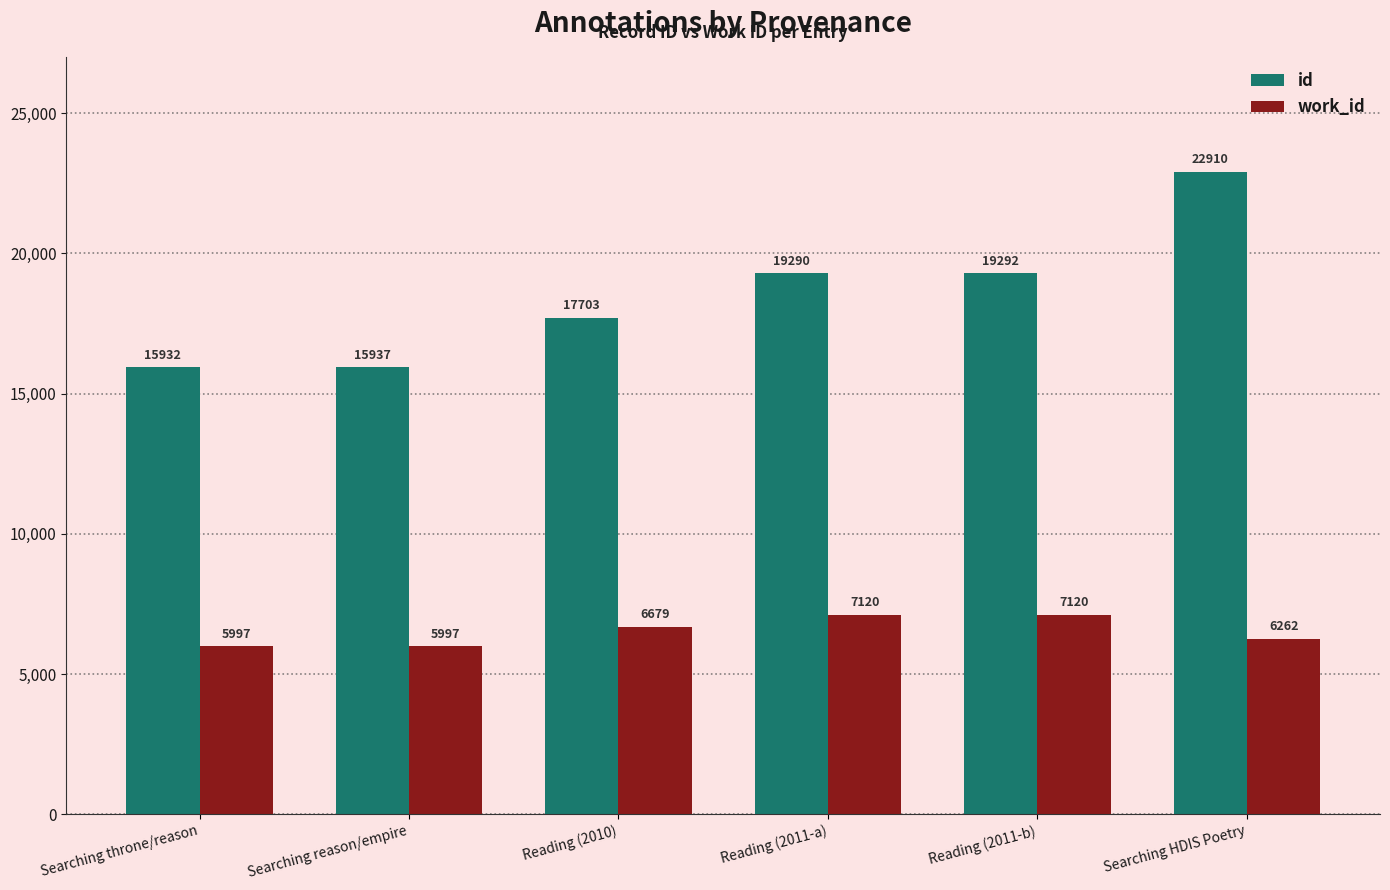

Which series has the largest range (max minus min)?

id